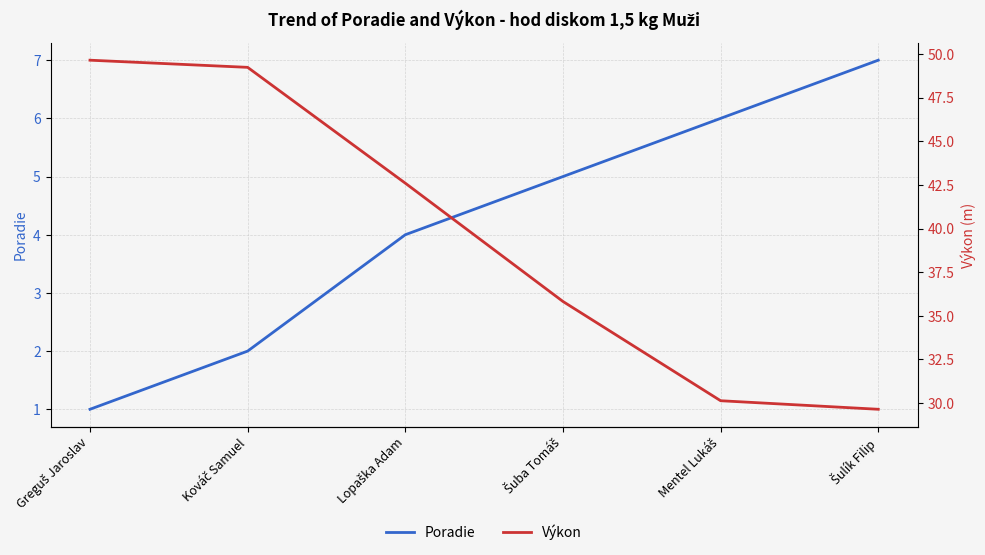

What is the label of the 2nd point from the right?

Mentel Lukáš